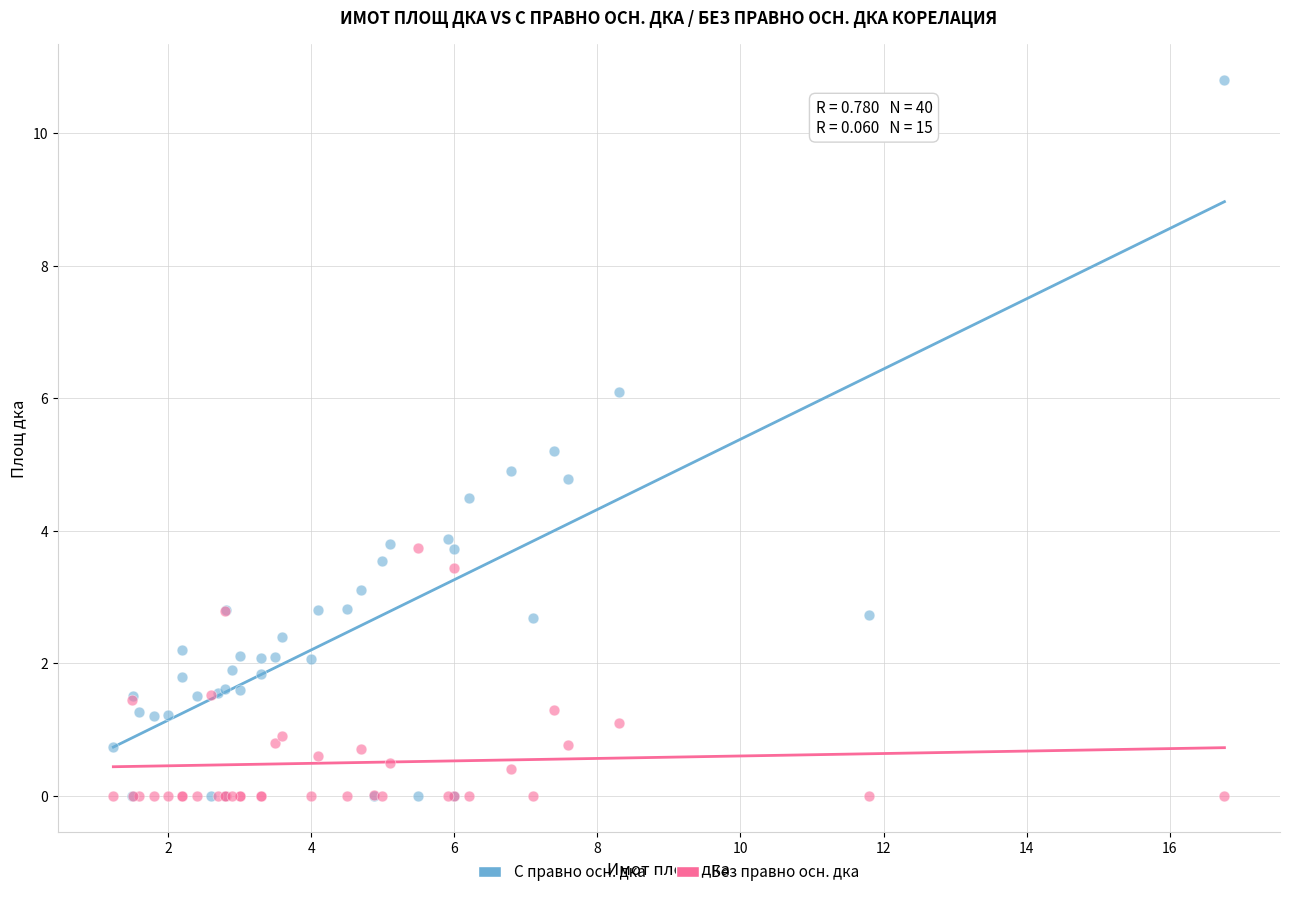

Which series reaches the maximum Y coordinate?

С правно осн. дка